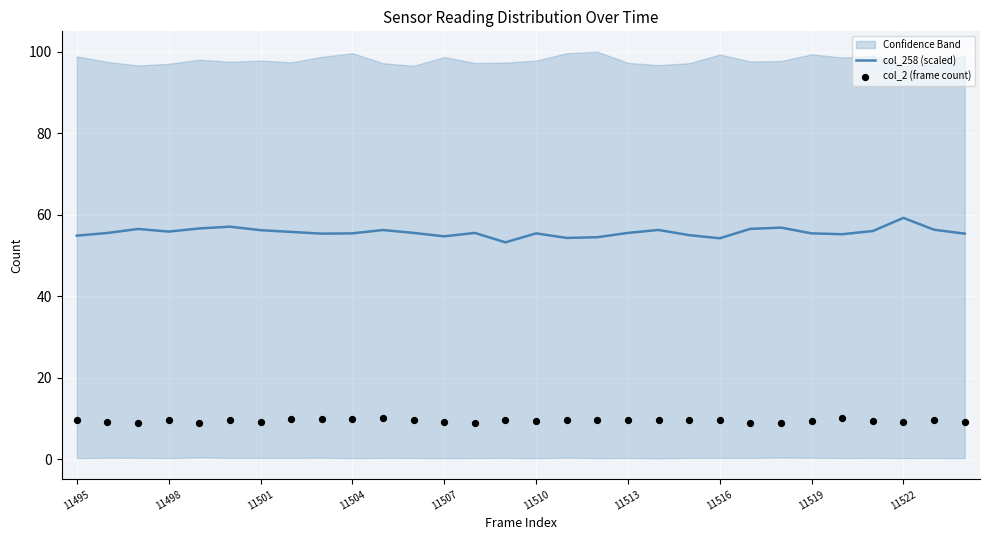

What are all the series names shown in the legend?

col_258 (scaled), col_2 (frame count)